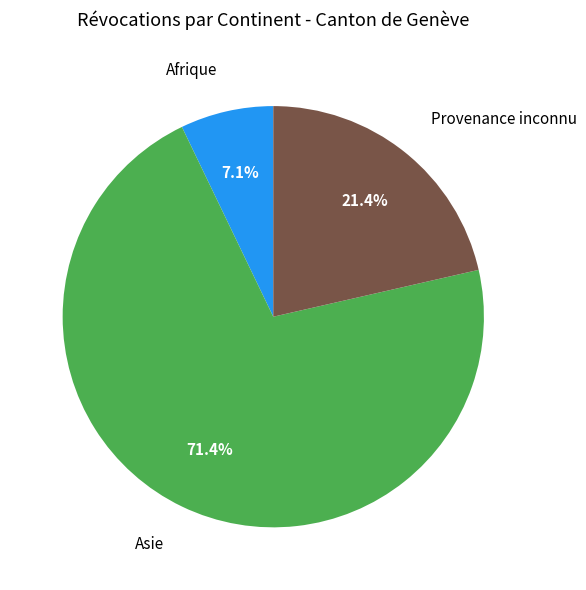

Is there a majority slice in this chart?

Yes